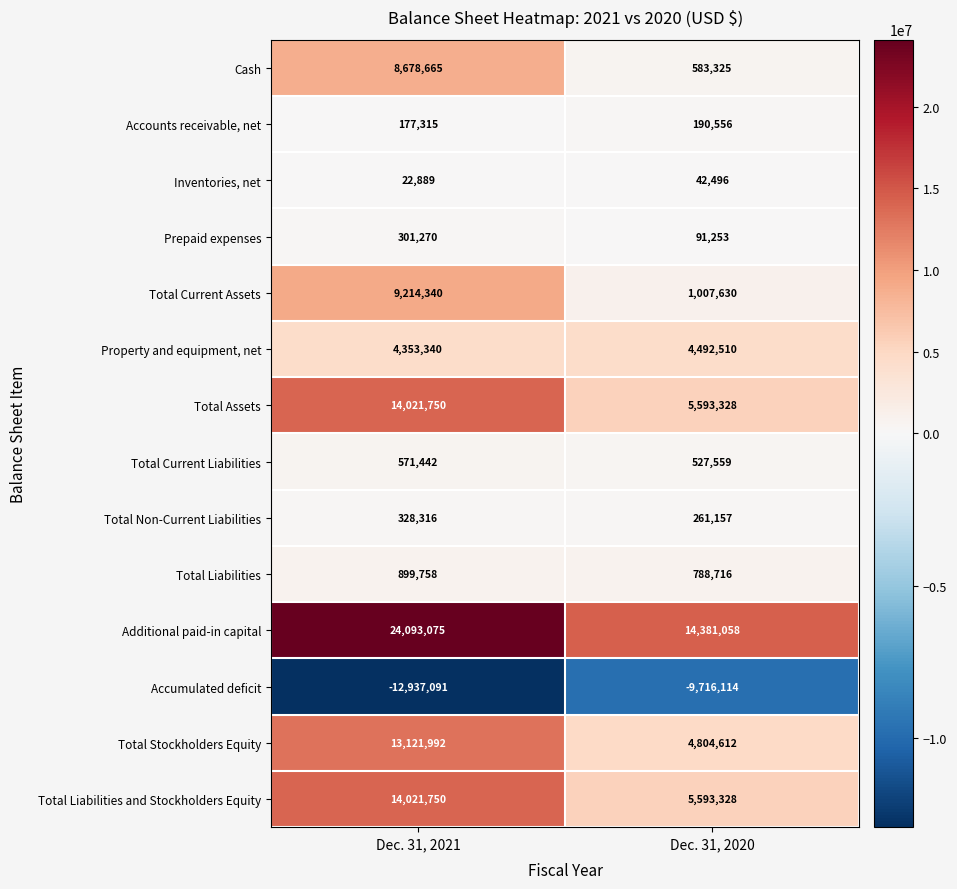

The Inventories, net series shows 42496 at Dec. 31, 2020. True or false?

True